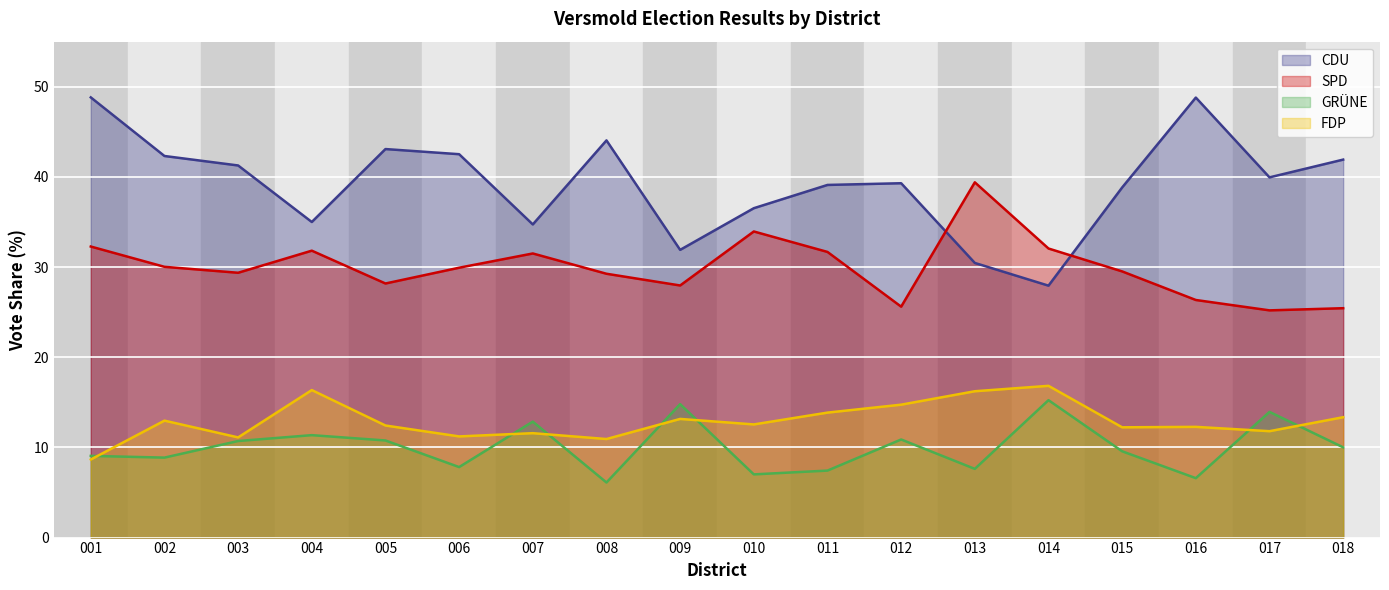

What is the sum of all CDU_Proz values?

706.5